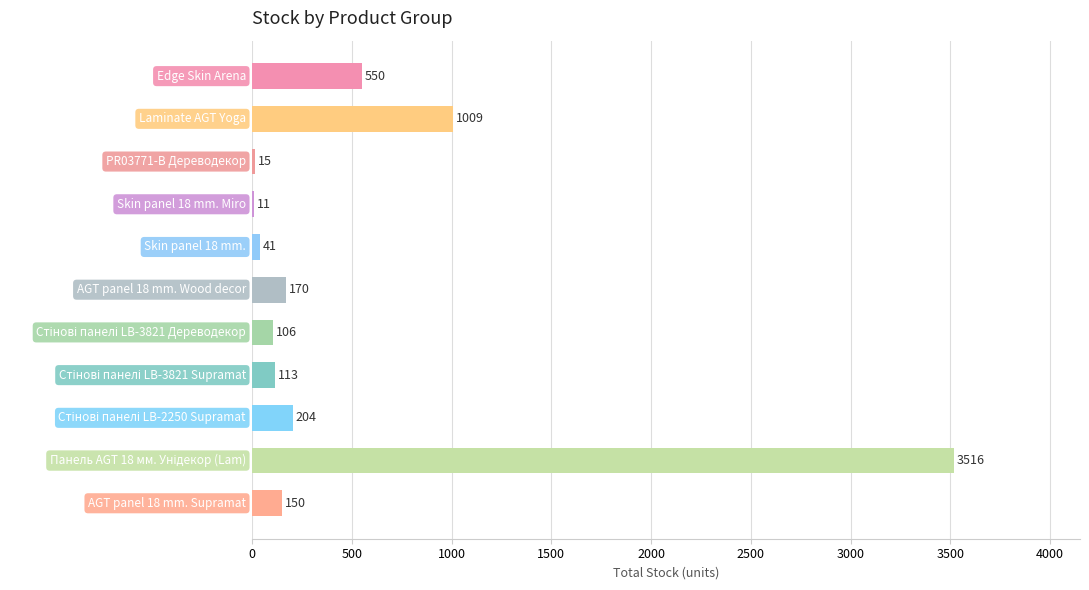

What is the sum of all values?

5885